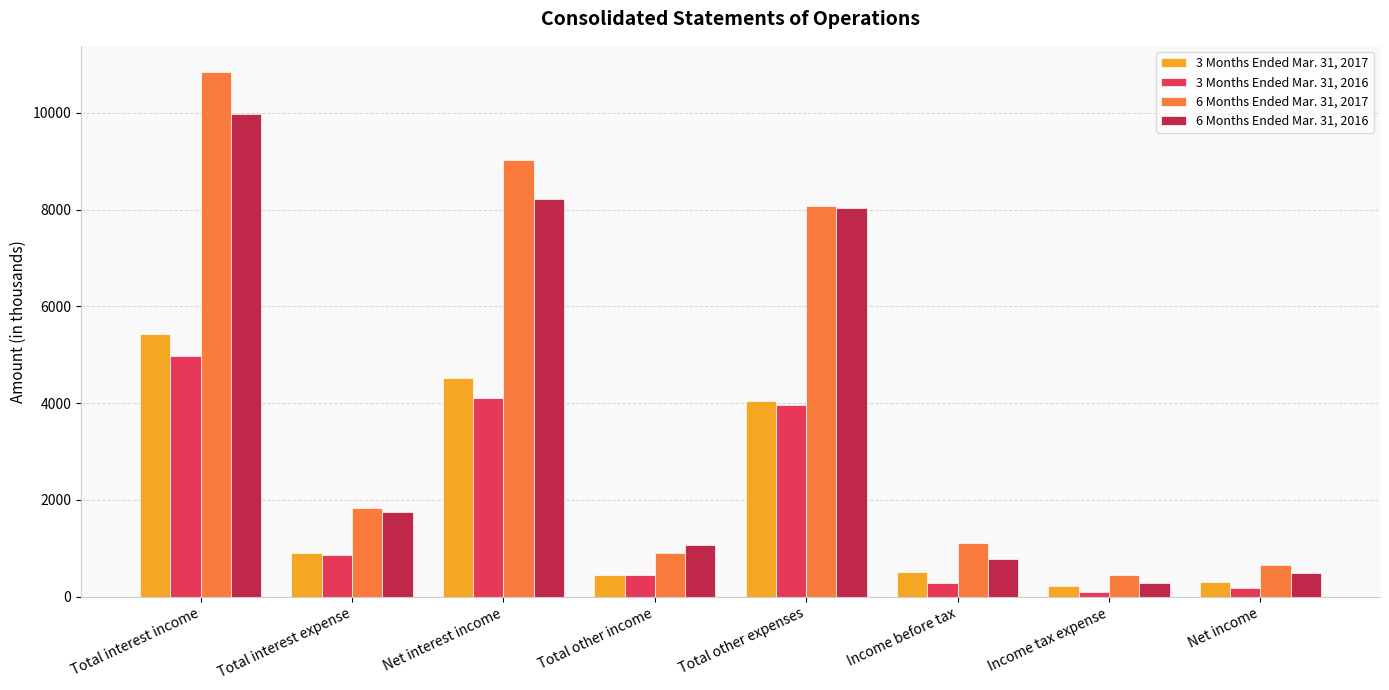

At Net income, list the series in order from largest to smallest.

6 Months Ended Mar. 31, 2017, 6 Months Ended Mar. 31, 2016, 3 Months Ended Mar. 31, 2017, 3 Months Ended Mar. 31, 2016